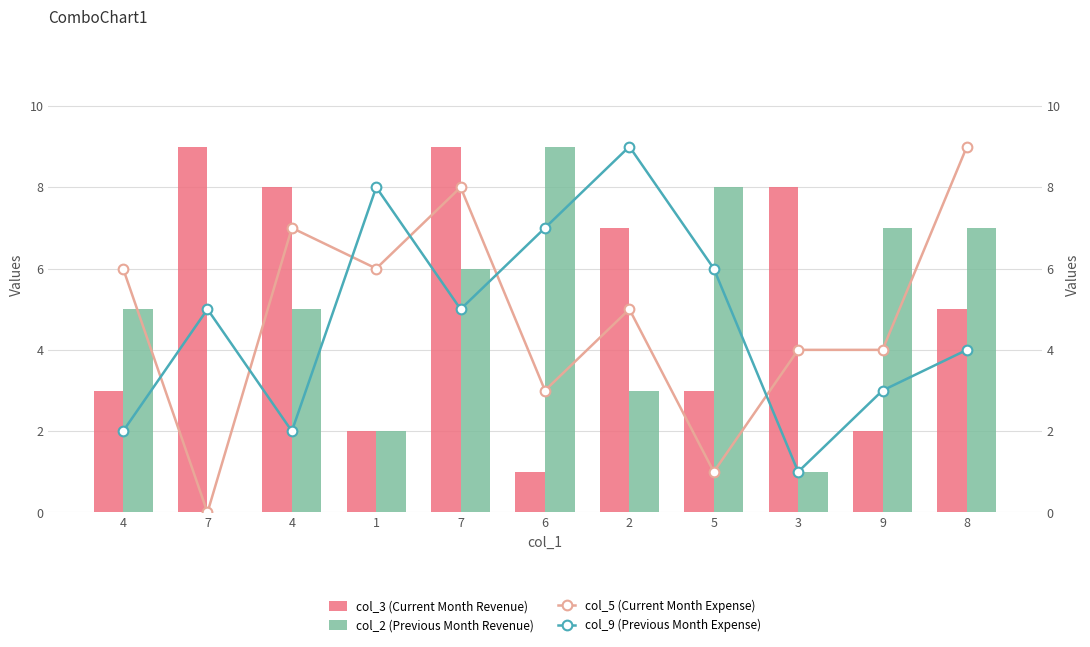

Which category has the highest value in the col_9 (Previous Month Expense) series?

2